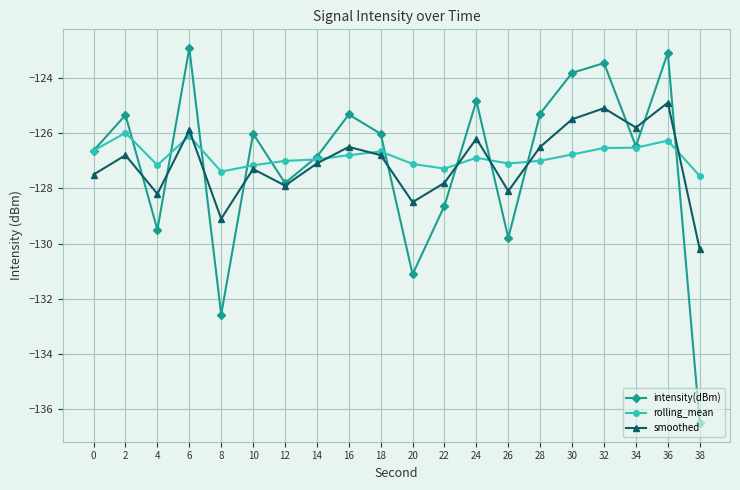

Read the rolling_mean value at 16.

-126.8